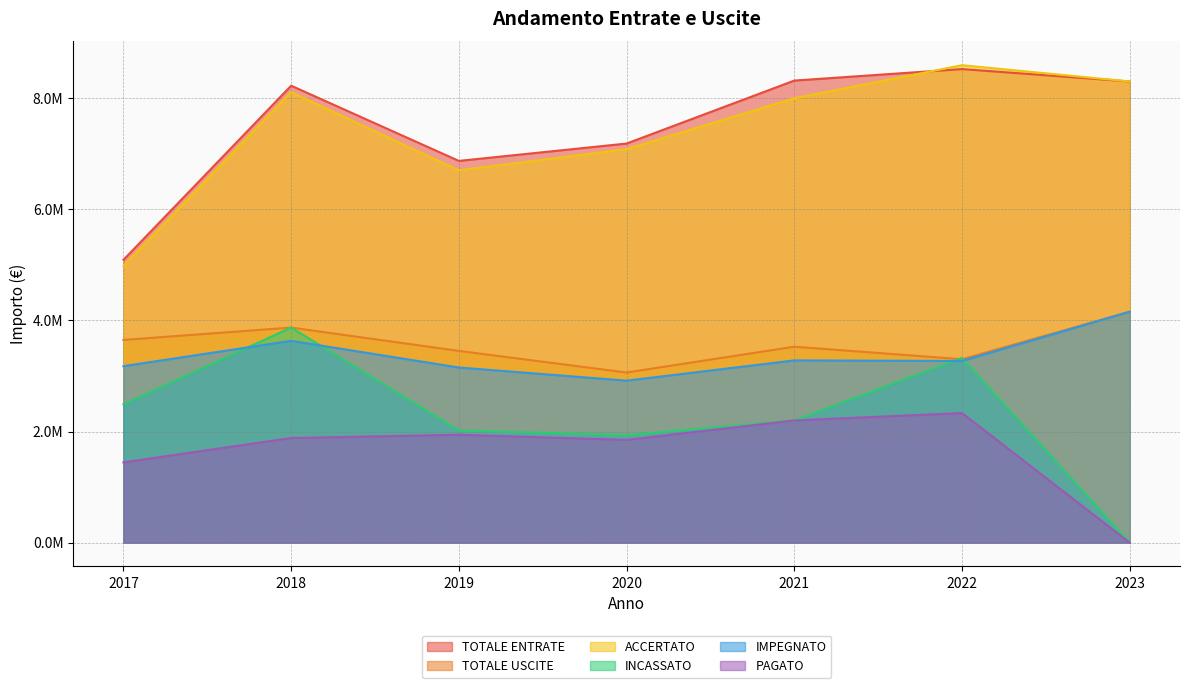

True or false: ACCERTATO has a value of 7083060.7 at 2020.

True